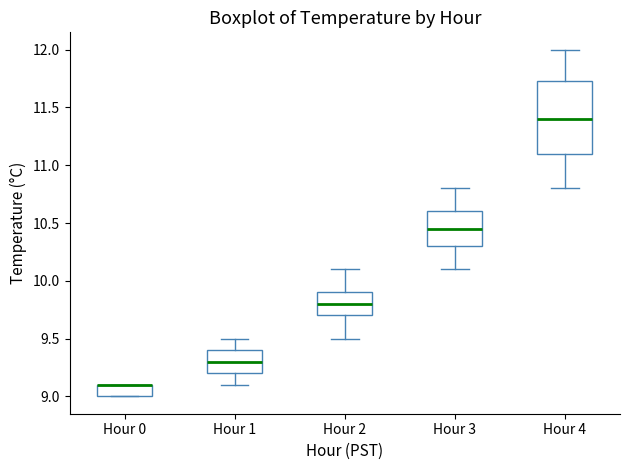

Reading left to right, read every box against the y-axis: the position of its median line, the range the box covers, and the ends of its whiskers. The values are not printed on the chart, so give them approximately, as read against the axis.

Hour 0: median 9.10 (drawn on the box's upper edge), box 9.00 to 9.10, whiskers 9.00 to 9.10
Hour 1: median 9.30, box 9.20 to 9.40, whiskers 9.10 to 9.50
Hour 2: median 9.80, box 9.70 to 9.90, whiskers 9.50 to 10.10
Hour 3: median 10.45, box 10.30 to 10.60, whiskers 10.10 to 10.80
Hour 4: median 11.40, box 11.10 to 11.75, whiskers 10.80 to 12.00